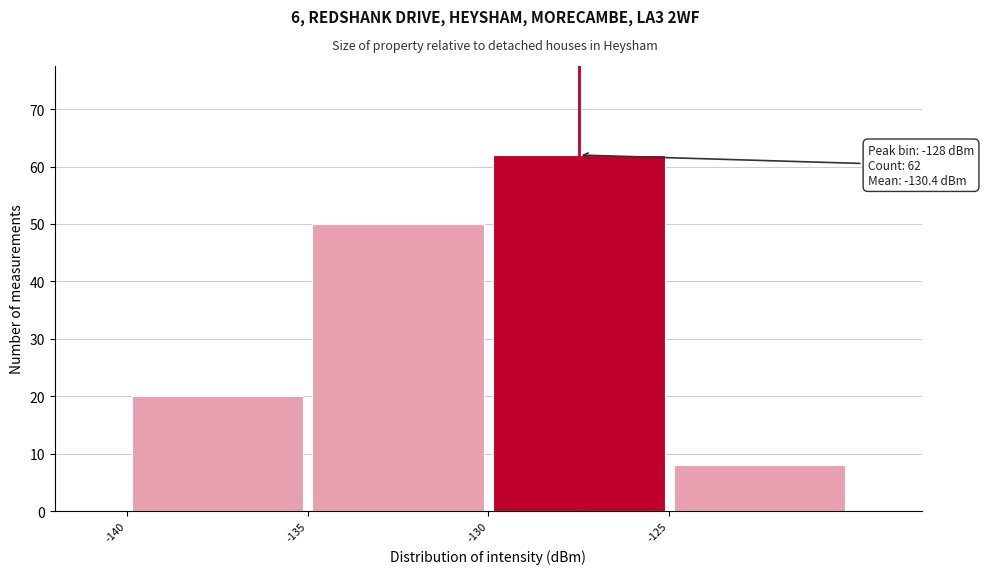

Which range on the x-axis has the tallest bar?

-130 to -125